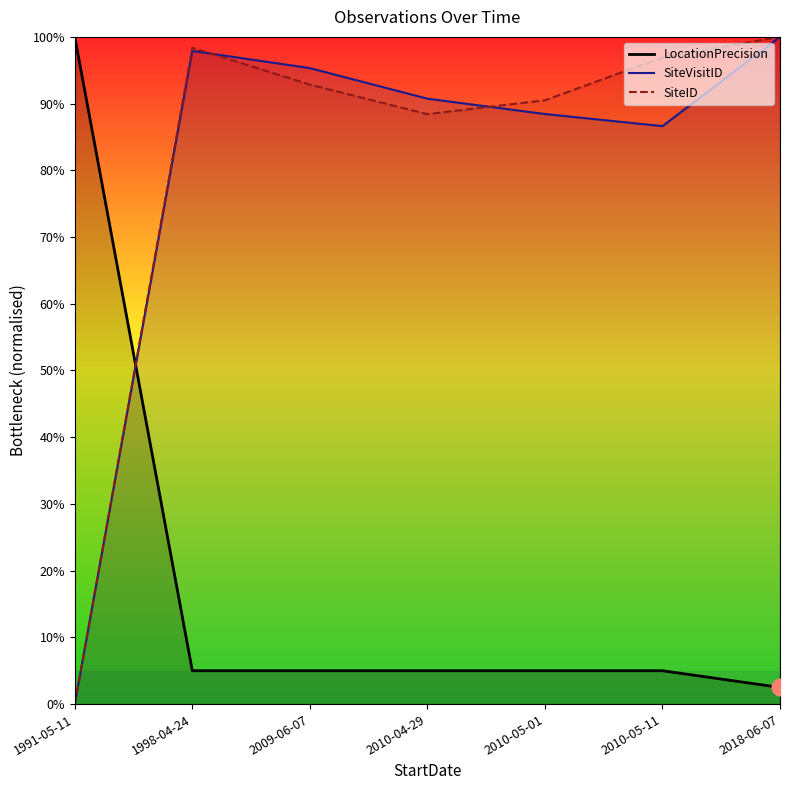

What is the difference between the highest and lowest values at 1991-05-11?

1.0